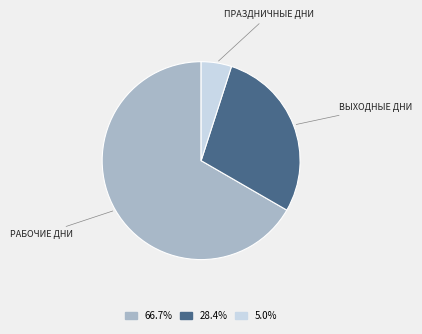

Does any single category account for the majority?

Yes